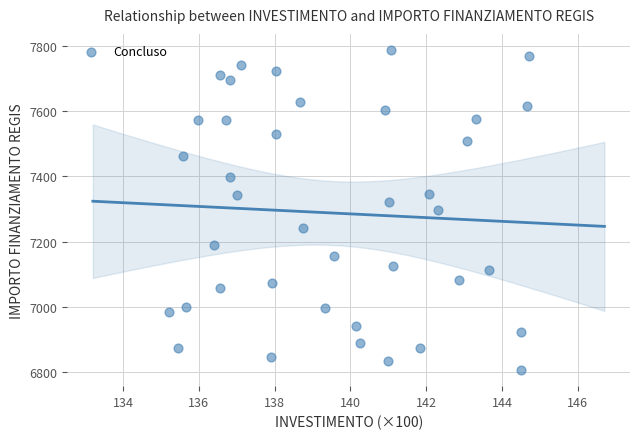

What is the range of X values (max minus min)?

9.5